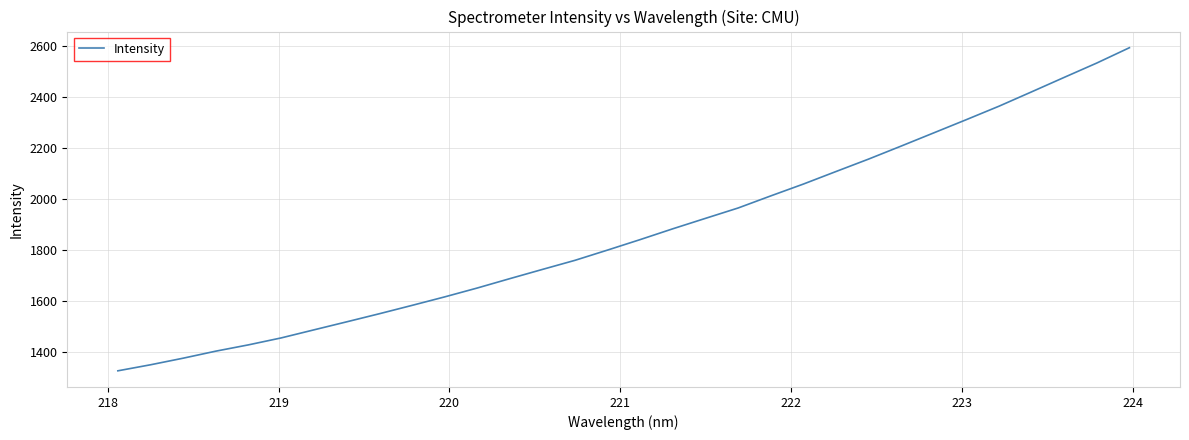

What is the greatest value displayed?

2592.7